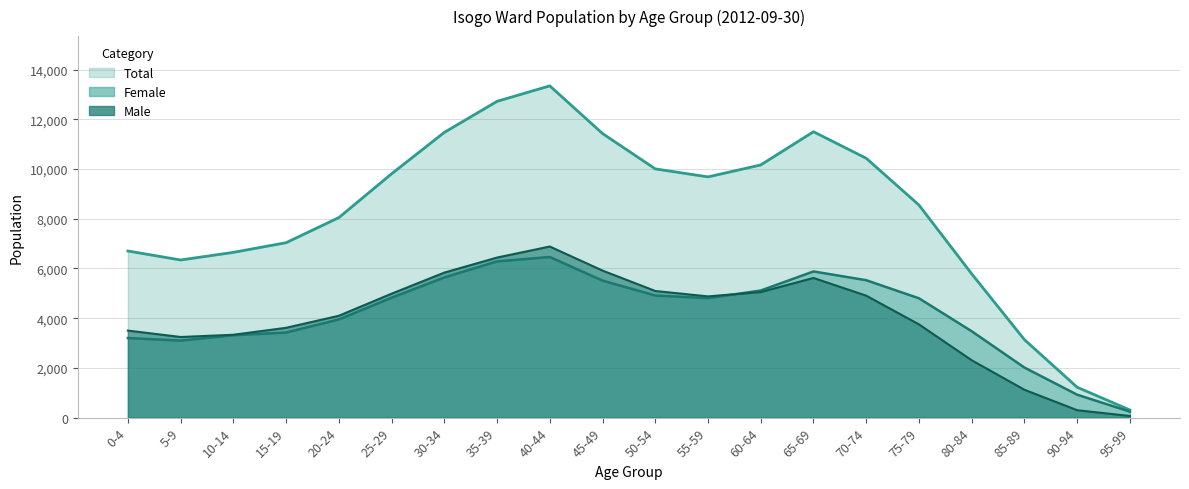

At which label does Total reach its minimum?

95-99